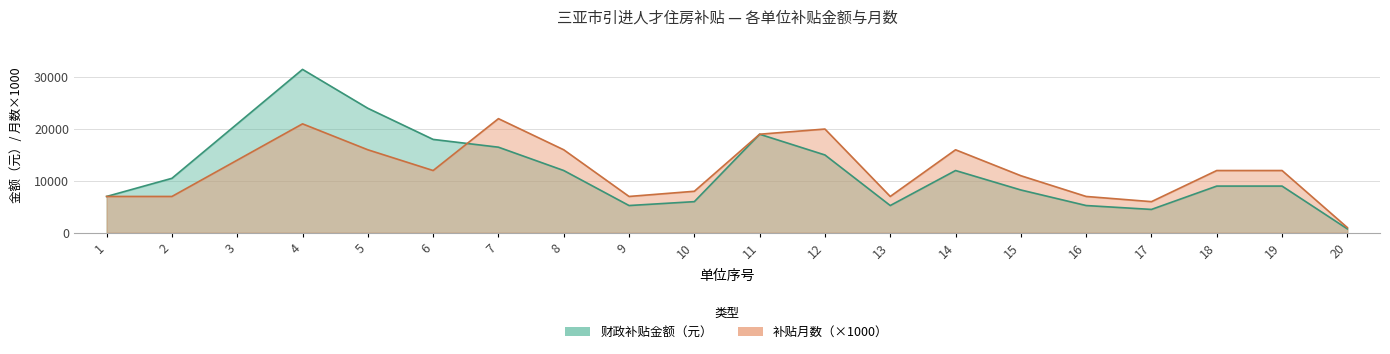

Reading left to right, list all the values displayed in this chart.

财政补贴金额(元): 1=7000	2=10500	3=21000	4=31500	5=24000	6=18000	7=16500	8=12000	9=5250	10=6000	11=19000	12=15000	13=5250	14=12000	15=8250	16=5250	17=4500	18=9000	19=9000	20=750
补贴月数: 1=7000	2=7000	3=14000	4=21000	5=16000	6=12000	7=22000	8=16000	9=7000	10=8000	11=19000	12=20000	13=7000	14=16000	15=11000	16=7000	17=6000	18=12000	19=12000	20=1000